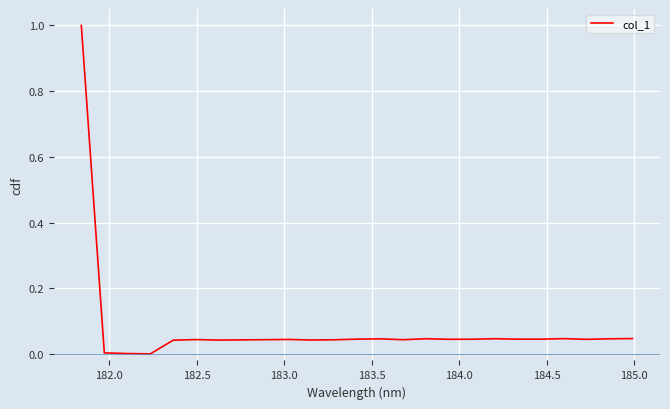

Is this an area chart (filled region under the line)?

No